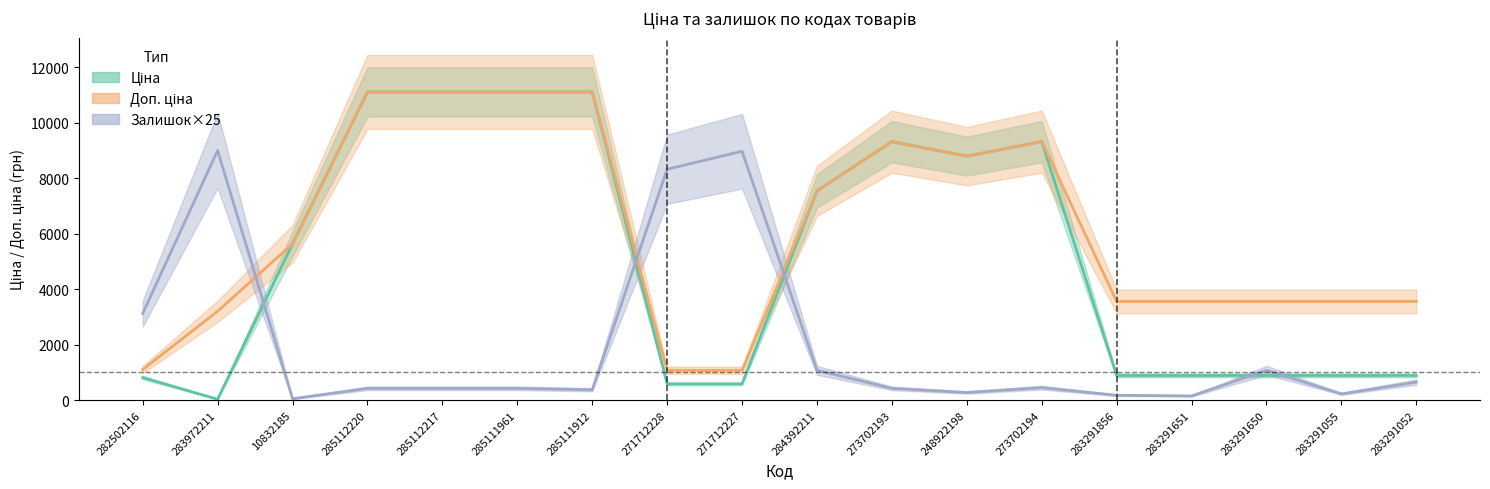

Where do Залишок×25 and Доп. ціна first cross each other?

283972211 and 10832185